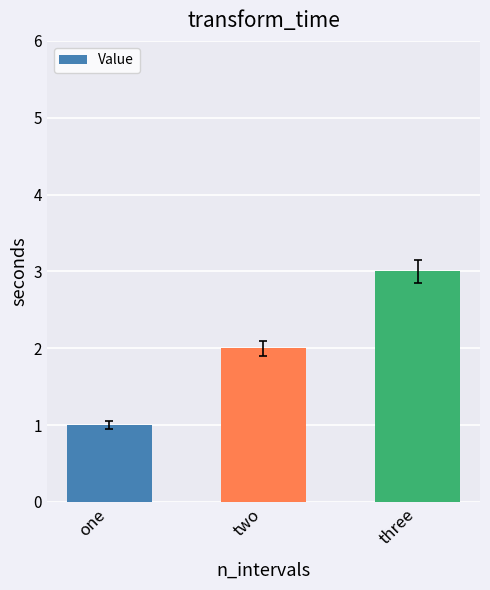

True or false: the data shows 2 at two.

True